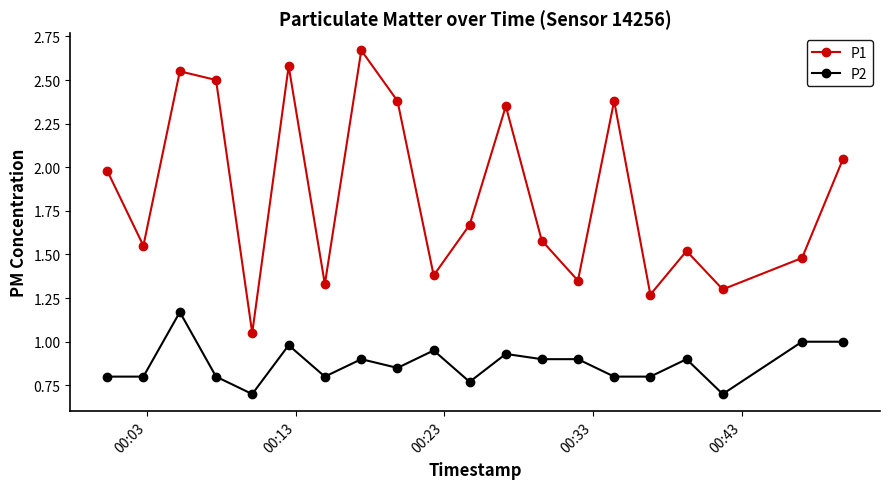

What is the value of the P2 point at the 18th from the left?

0.7